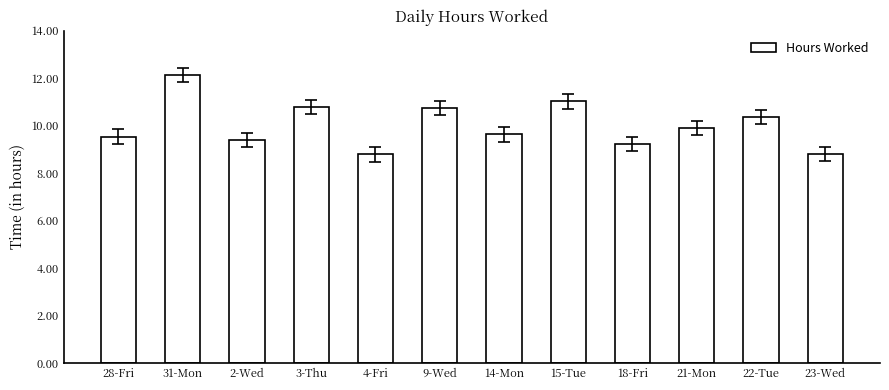

What is the value of the 1st bar from the left?

9.5